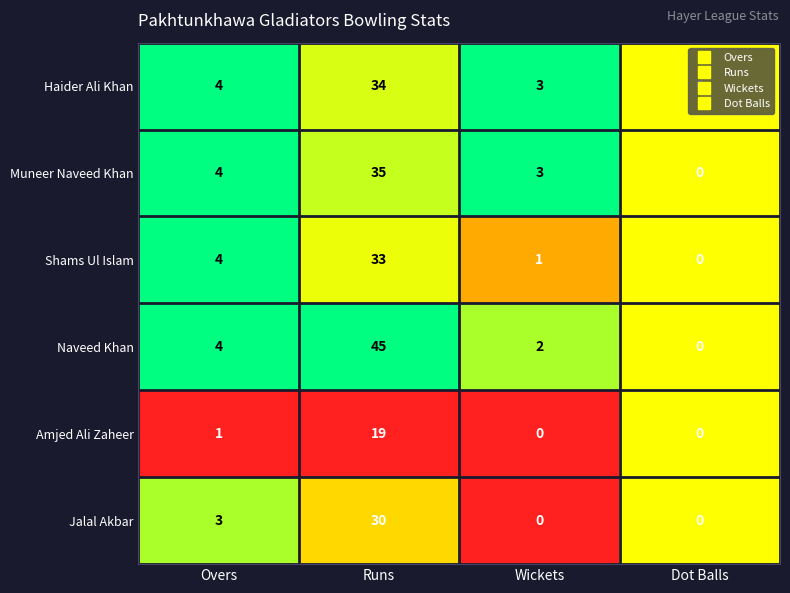

The value of Naveed Khan at Wickets is 1. True or false?

False